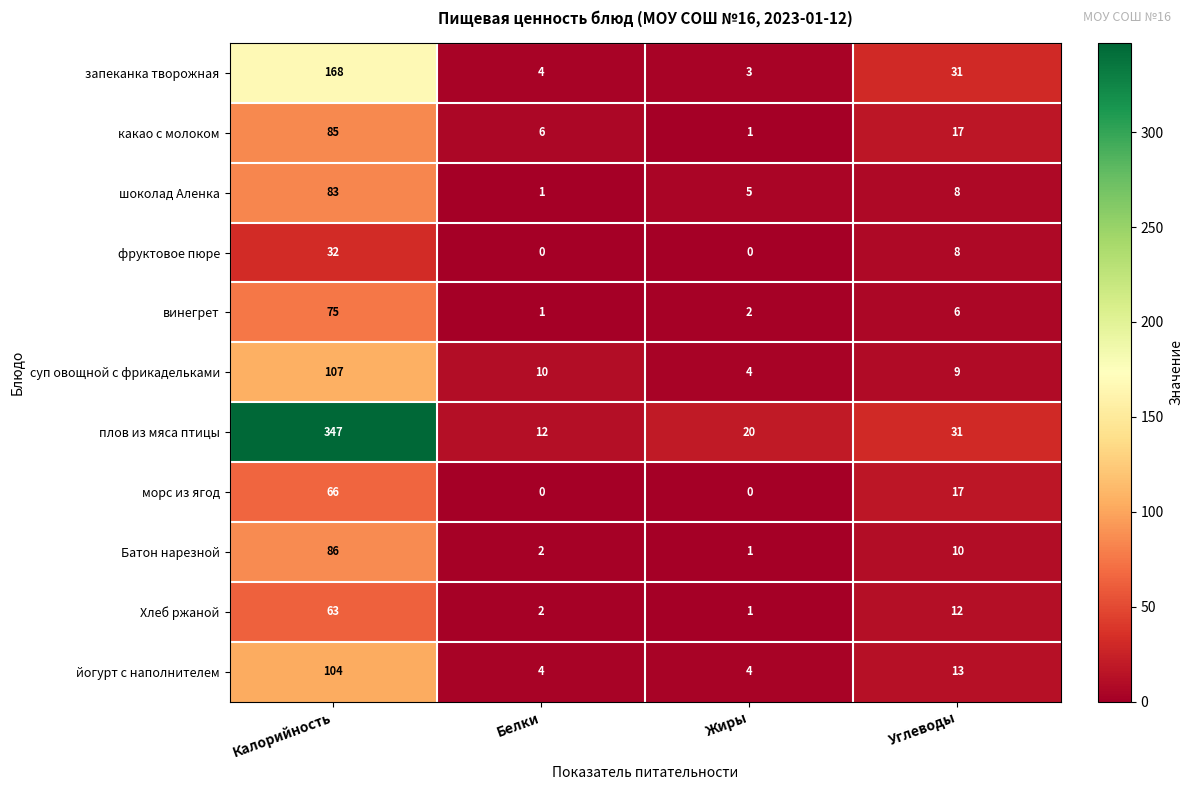

Which series has the largest total across all categories?

плов из мяса птицы